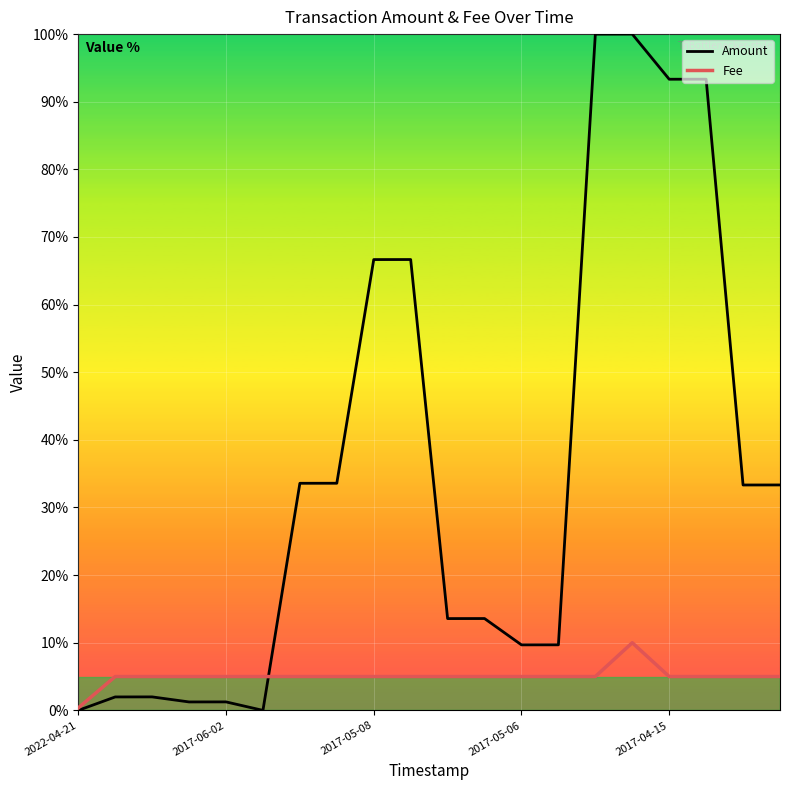

What is the maximum value for Fee?

10.0